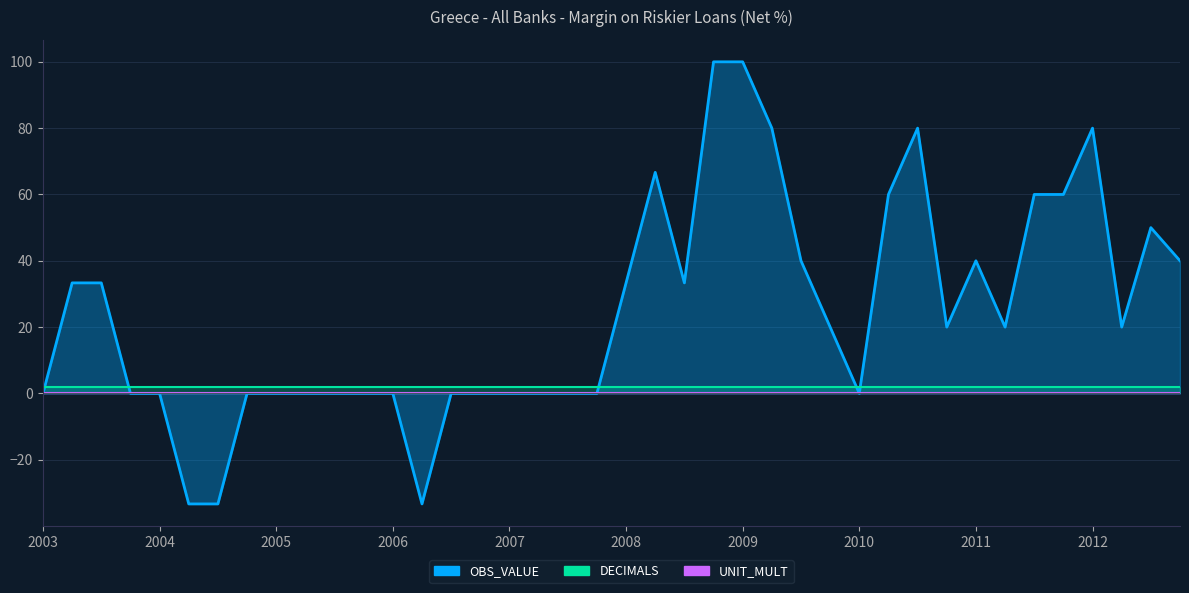

True or false: OBS_VALUE and UNIT_MULT intersect in this chart.

False